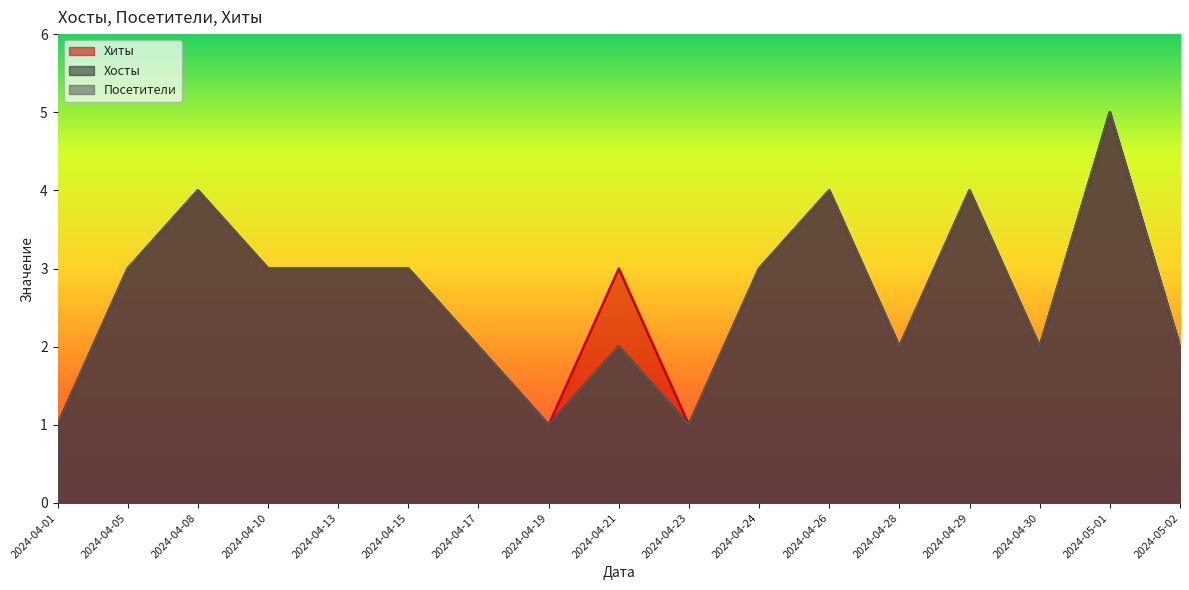

Where does the Посетители series first go above 3?

2024-04-08